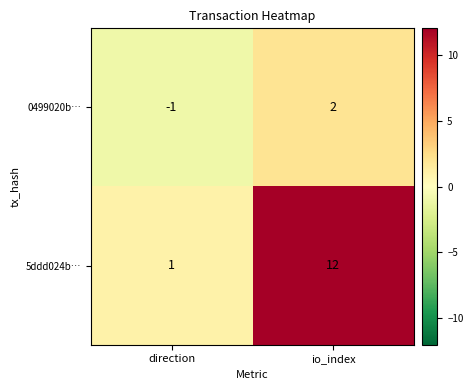

Count the number of data series in this chart.

2